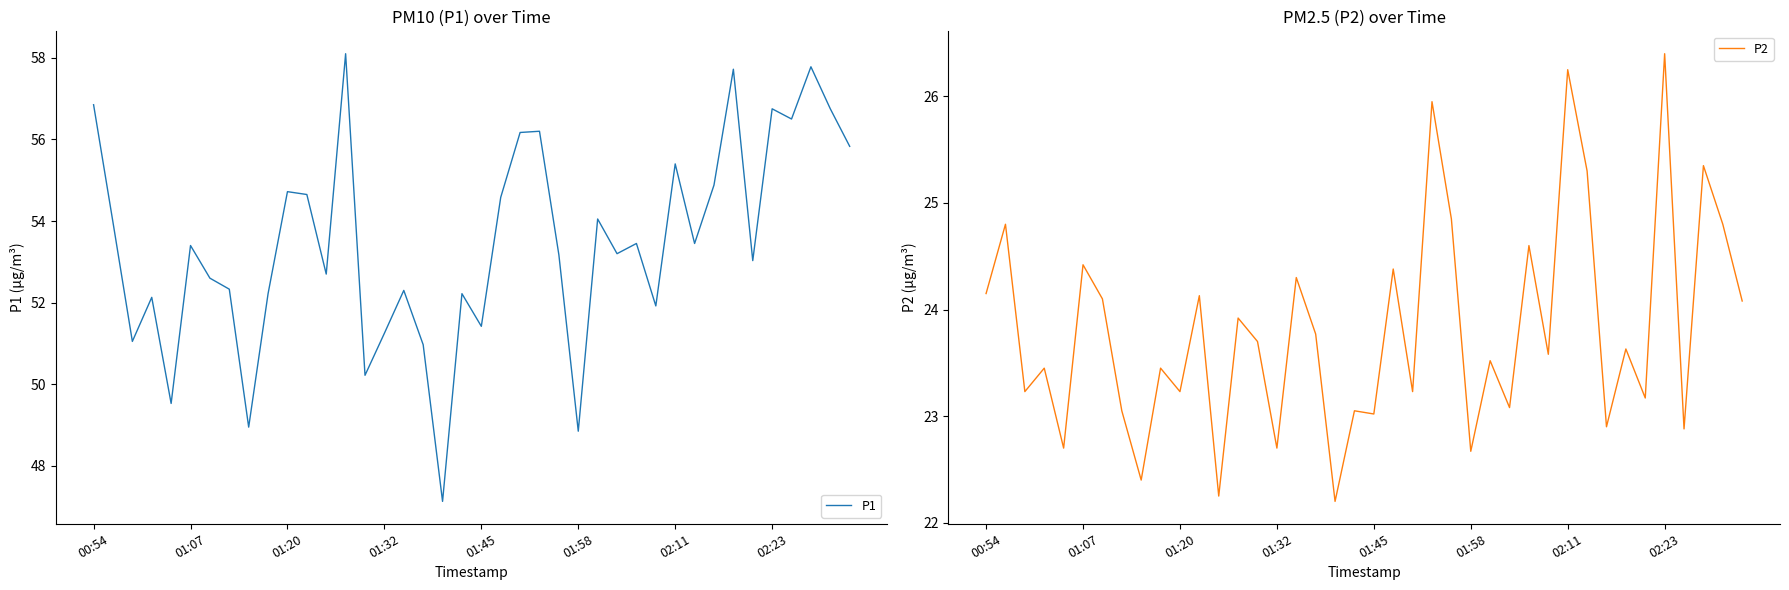

What is the difference between the P2 values at 14 and 28?

0.9